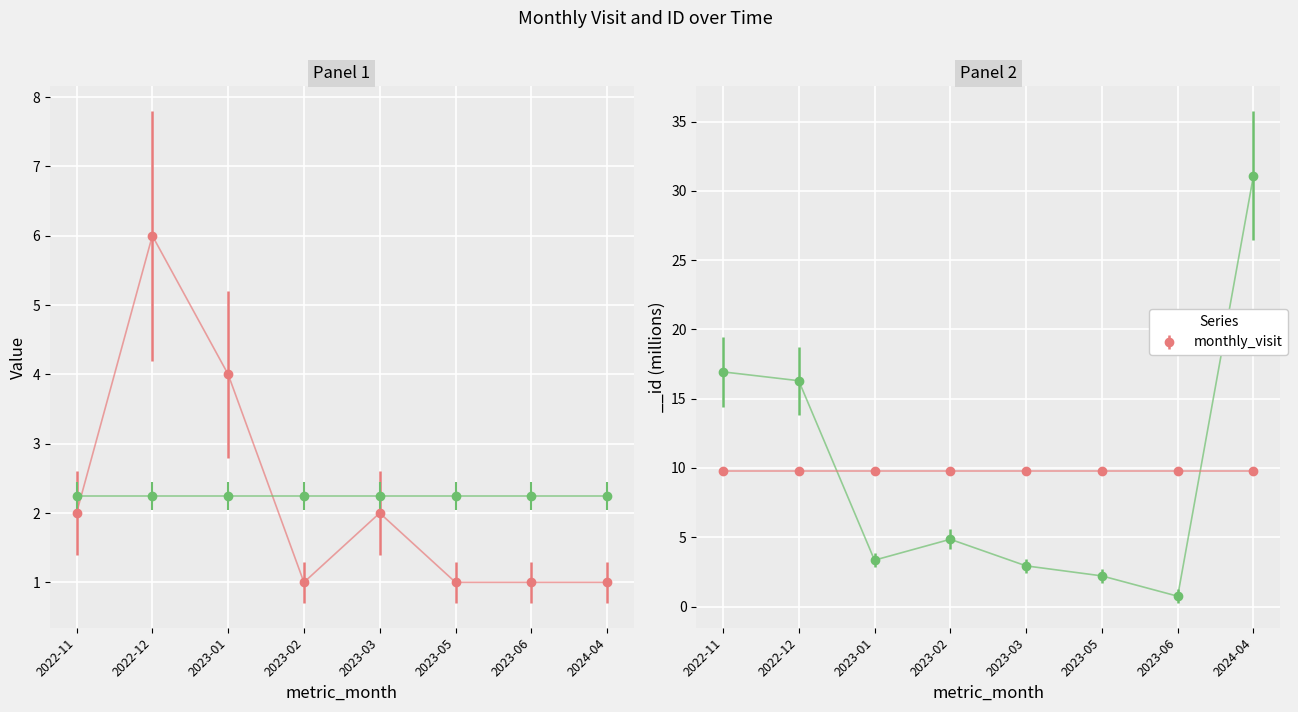

What position from the right is 2023-02?

5